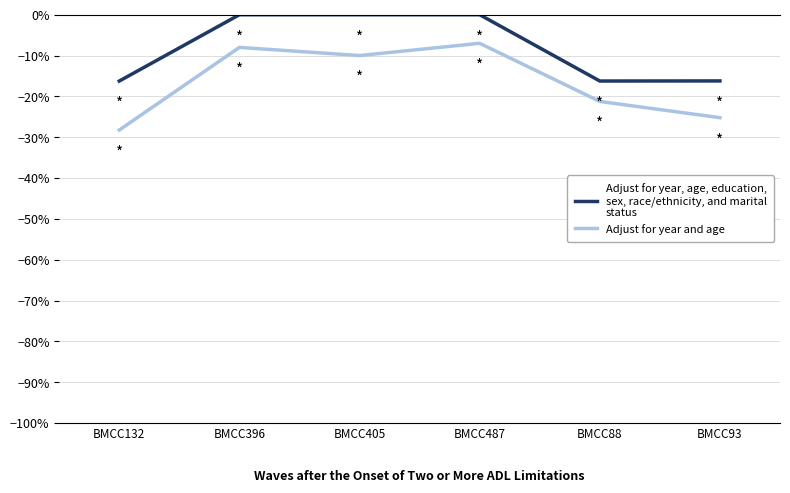

What is the total value across all series at BMCC405?

-10.0